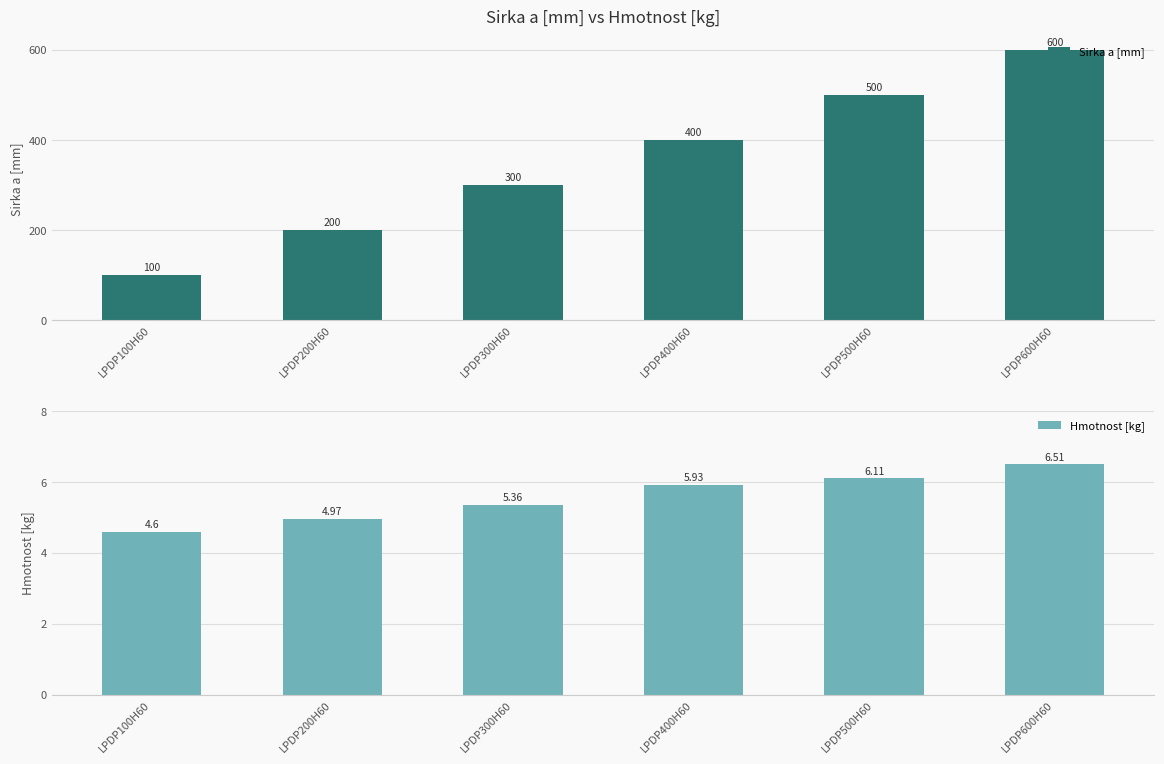

At how many categories does at least one series exceed 268?

4